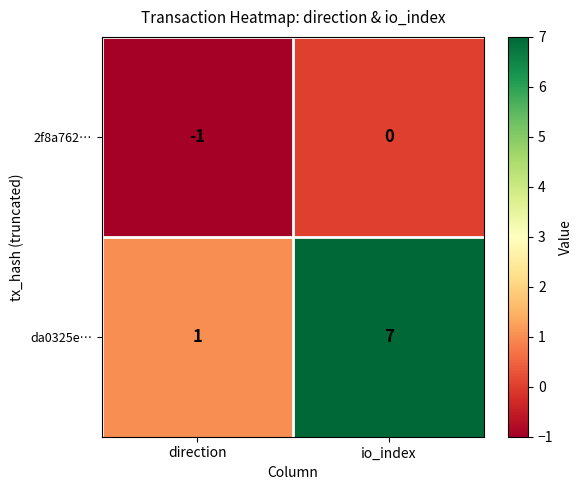

At which label is da0325e… closest to 4?

direction